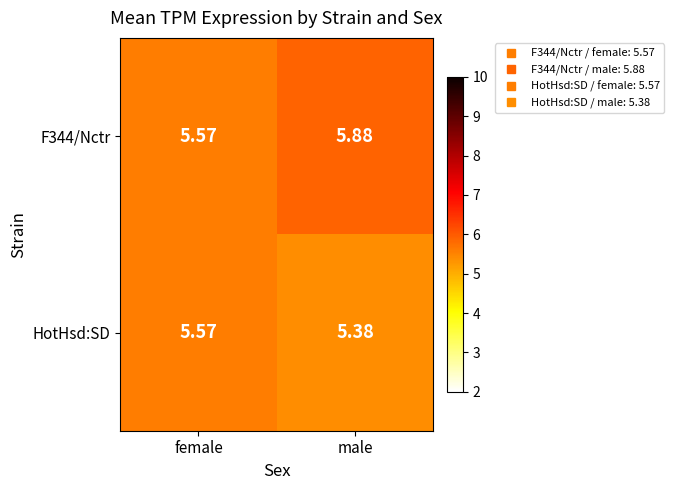

At which category is the sum across all series the highest?

male